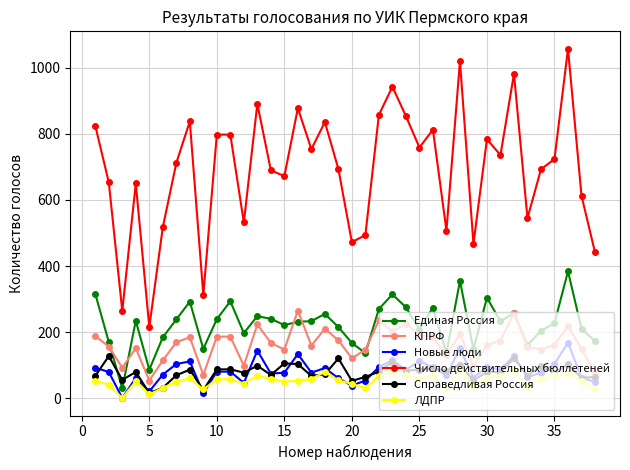

Count the number of data series in this chart.

6